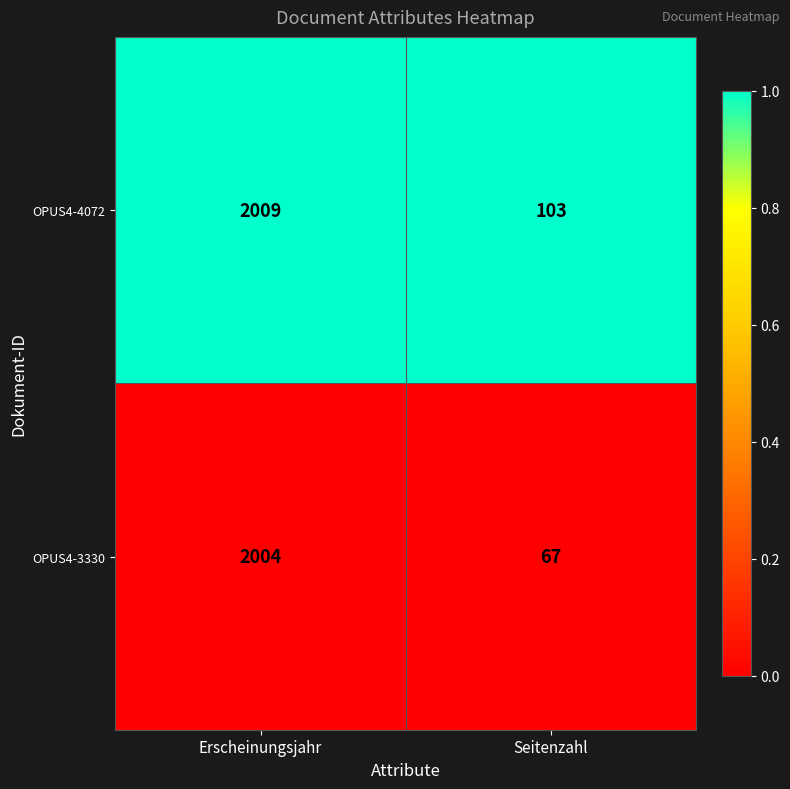

Reading left to right, extract all data points from this chart.

OPUS4-4072: Erscheinungsjahr=2009	Seitenzahl=103
OPUS4-3330: Erscheinungsjahr=2004	Seitenzahl=67